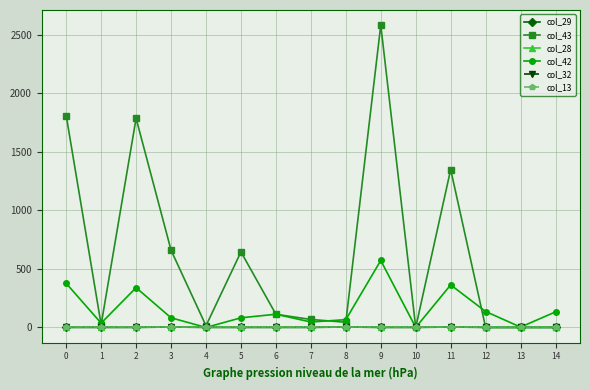

True or false: col_43 and col_28 cross at least once.

False